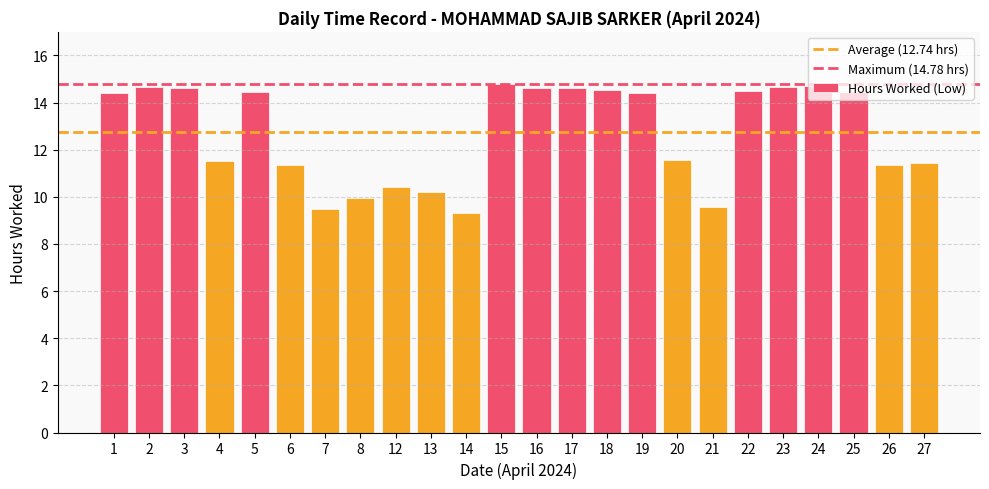

What is the change in value from 16 to 25?

-0.2